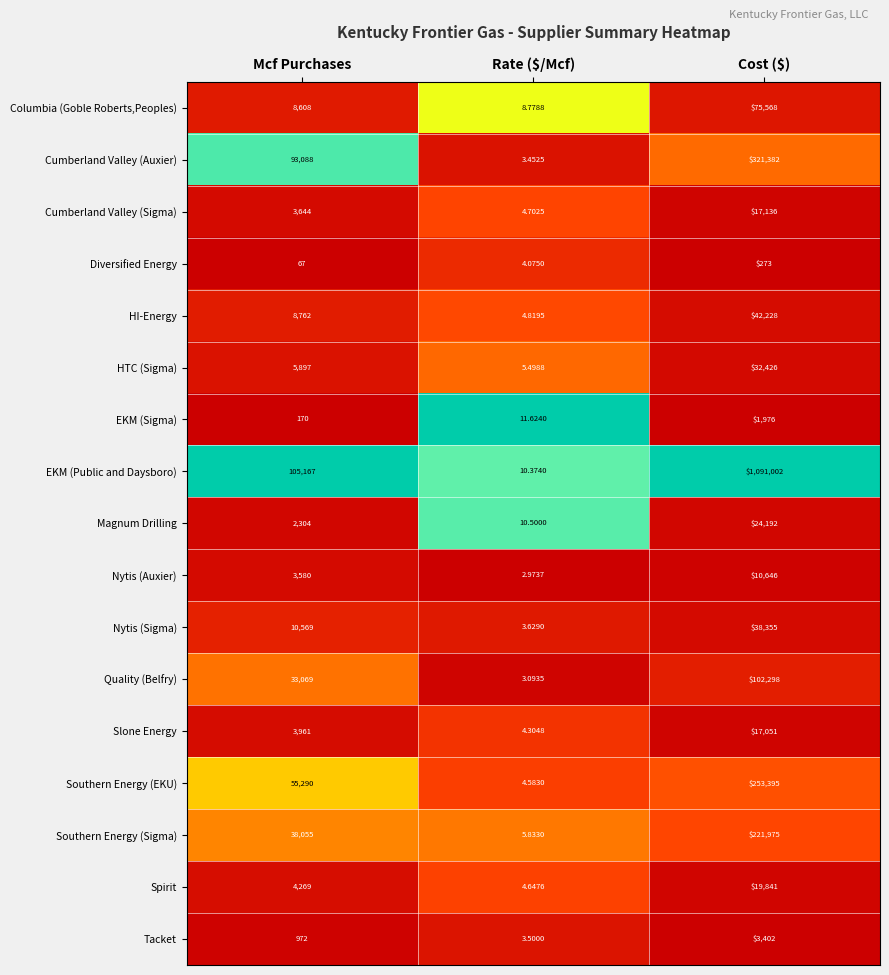

Which series has the widest spread of values?

EKM (Public and Daysboro)